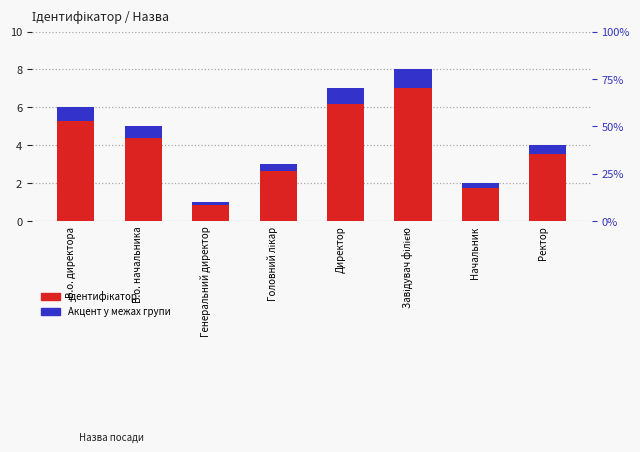

Which category has the highest value in the Ідентифікатор series?

Завідувач філією